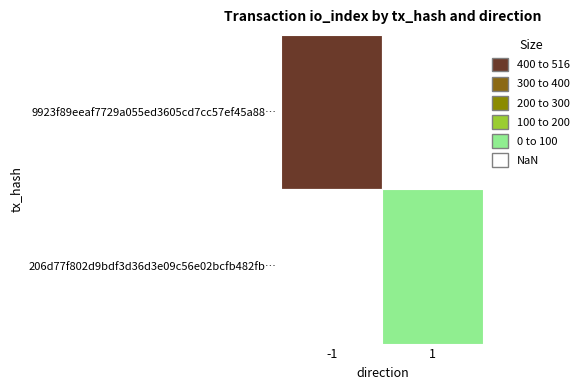

What is the difference between the 206d77f802d9bdf3d36d3e09c56e02bcfb482fb values at -1 and 1?

1